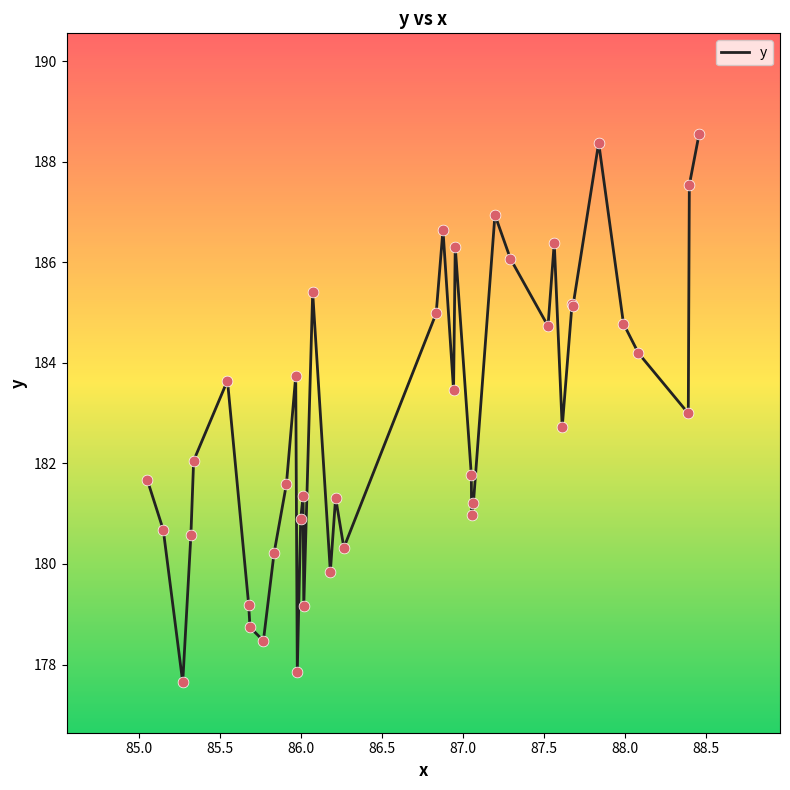

What is the minimum value shown in the chart?

177.6